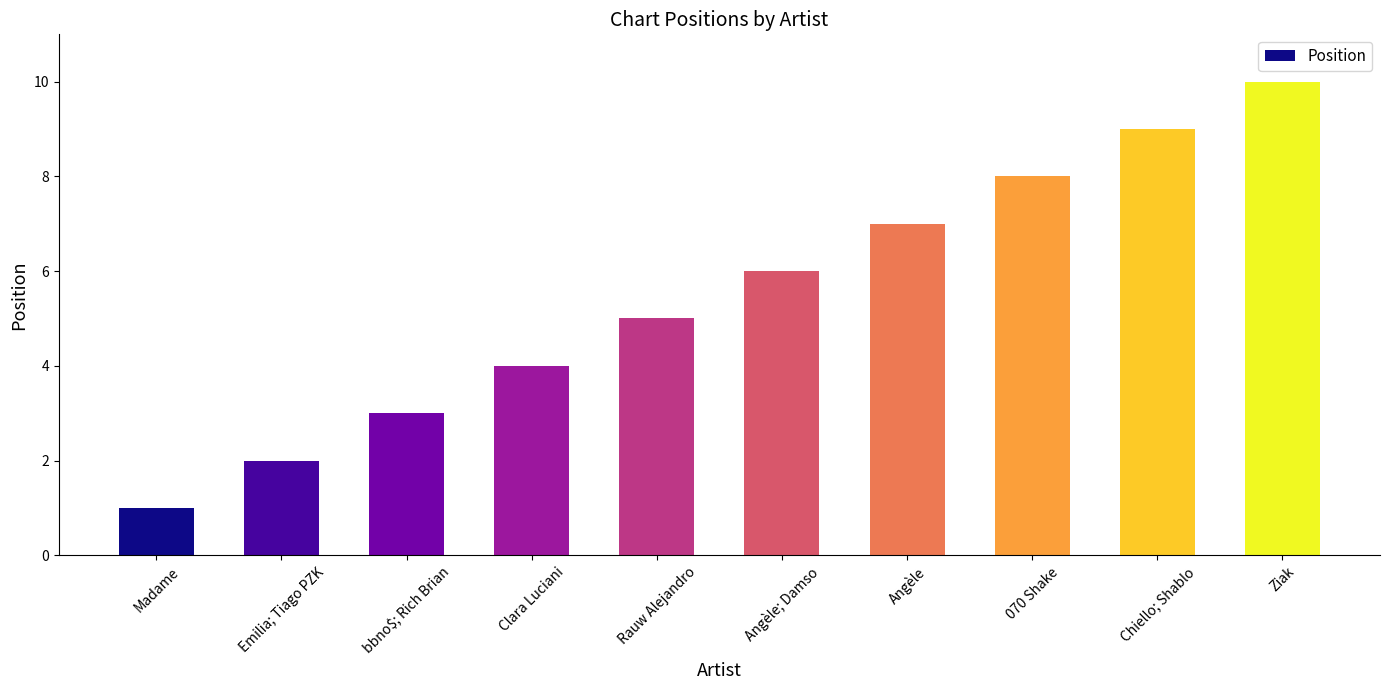

List the labels in order of value, smallest first.

Madame, Emilia; Tiago PZK, bbno$; Rich Brian, Clara Luciani, Rauw Alejandro, Angèle; Damso, Angèle, 070 Shake, Chiello; Shablo, Ziak